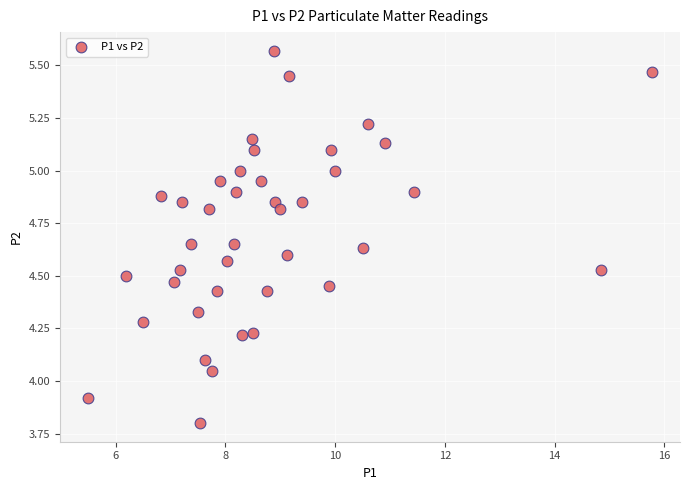

What is the range of Y values (max minus min)?

1.8